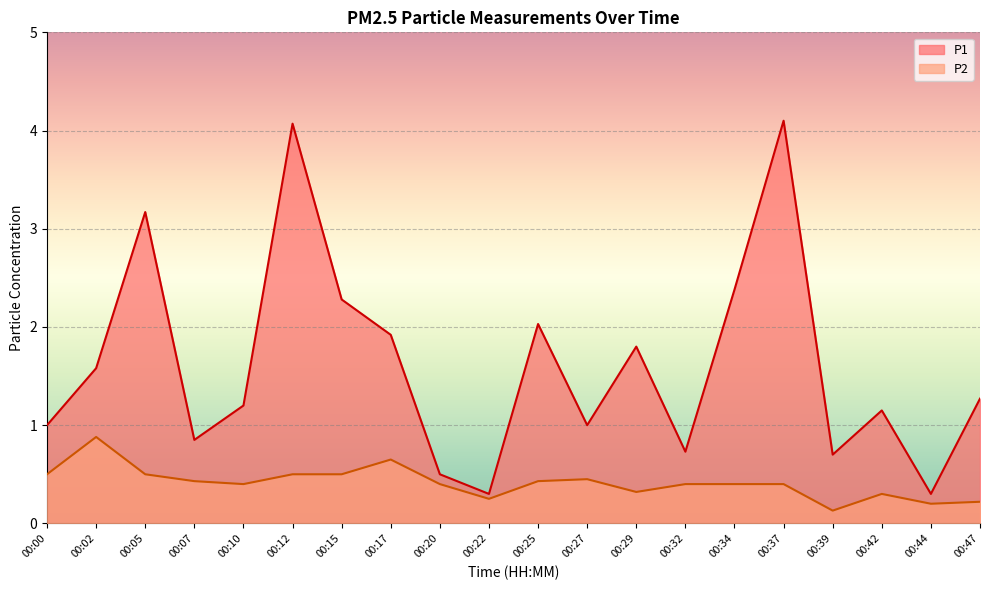

True or false: P2 and P1 intersect in this chart.

False